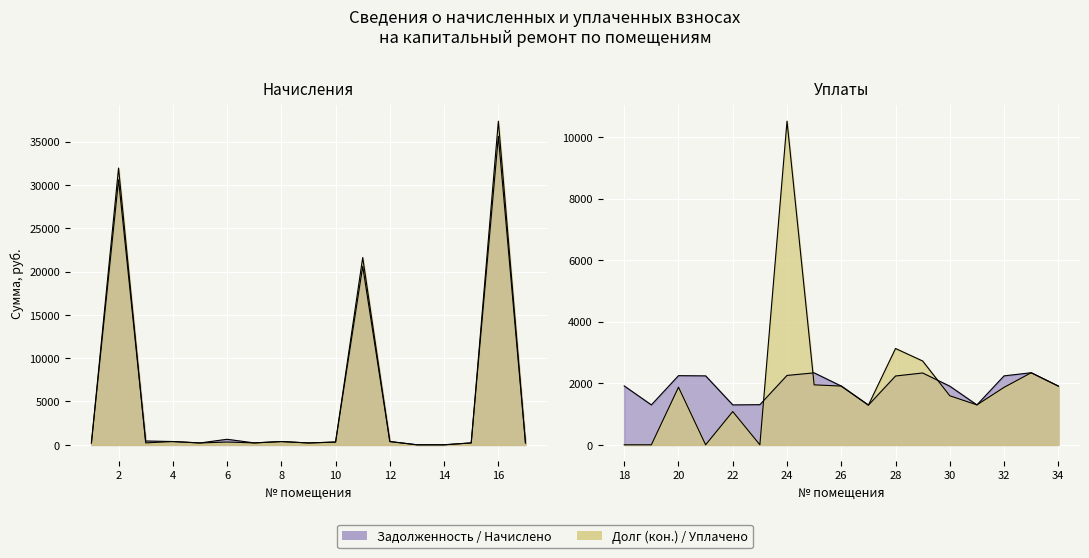

How many intersections are there between начислено and задолженность (нач.)?

12